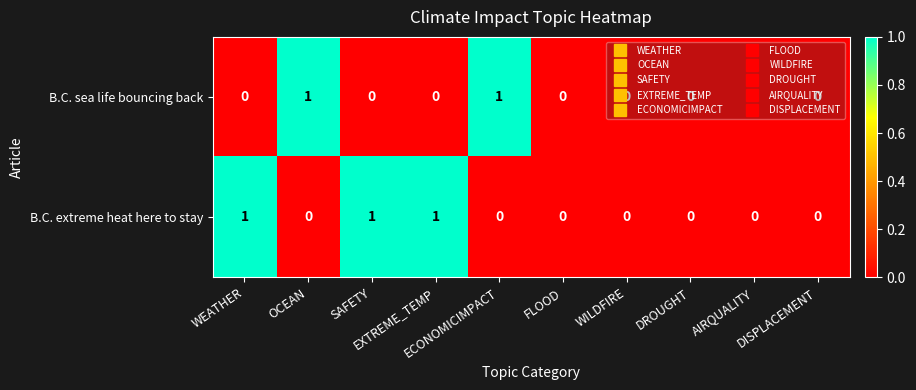

How many B.C. extreme heat here to stay values are between 0 and 1?

10